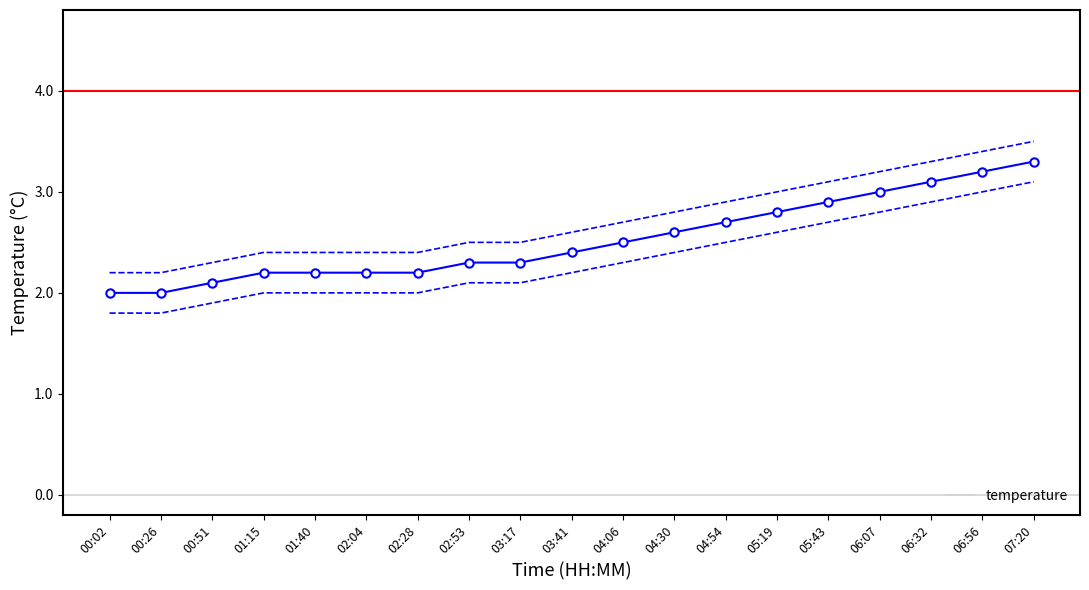

What is the maximum value for temperature?

3.3